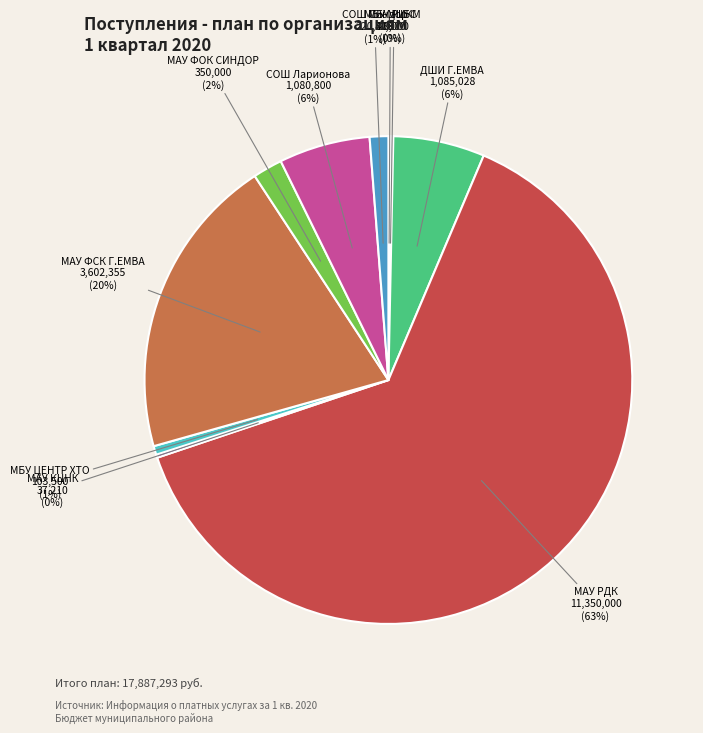

To the nearest percent, what is the average slice percentage?

10%